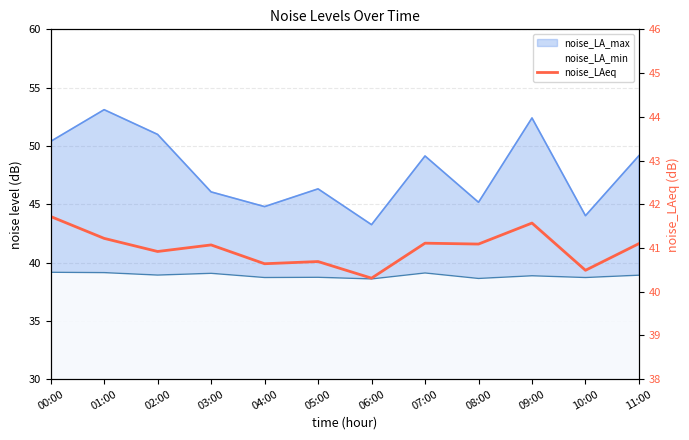

Is it true that the value at 01:00 is 17.1?

False